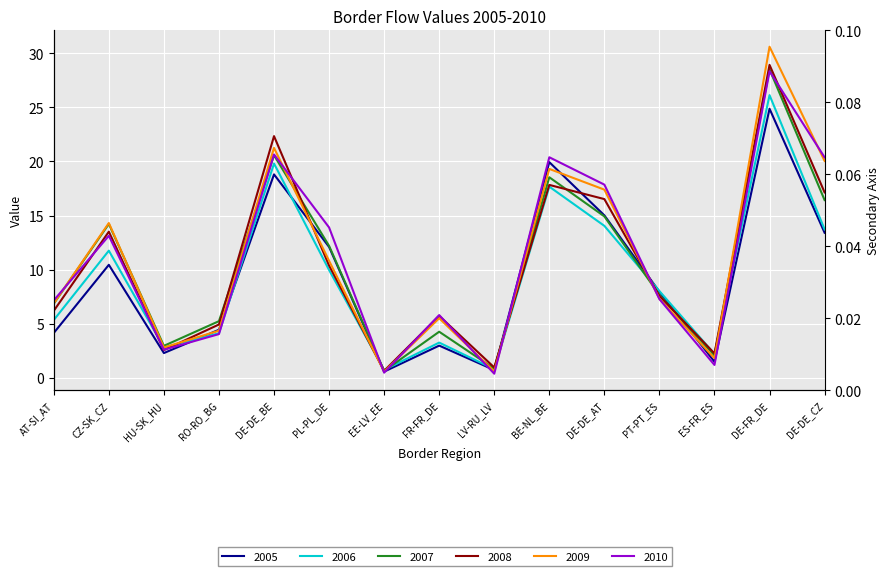

What is the difference between the maximum and second lowest values in the 2006 series?

25.3